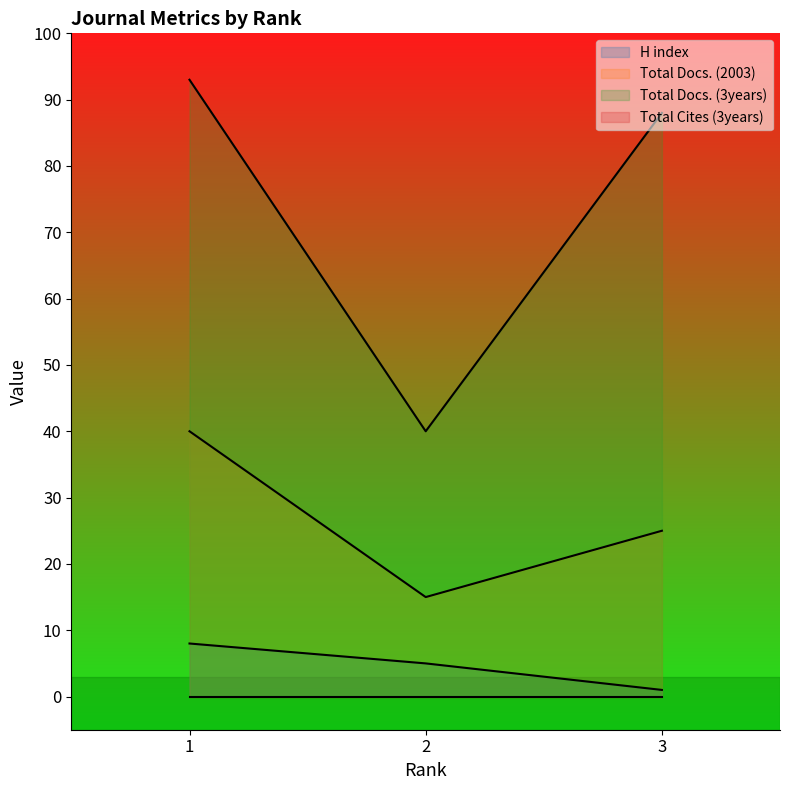

What is the highest value of the H index series?

8